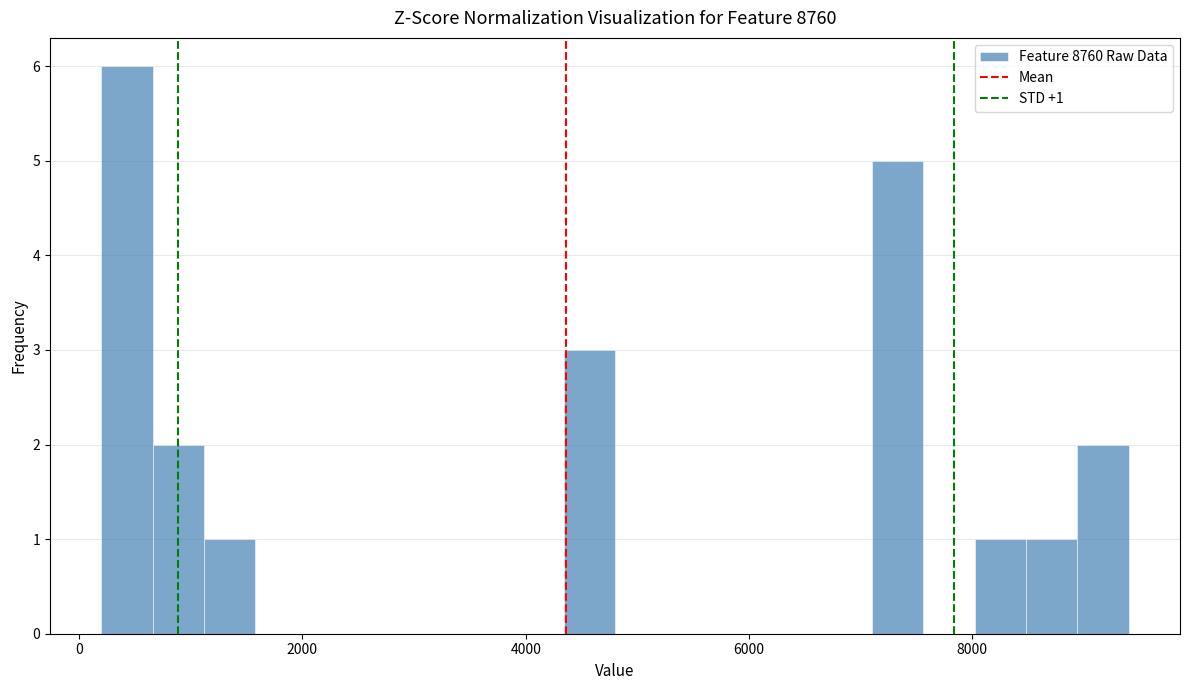

Around what value on the x-axis is the tallest bar? Give the approximate position of its centre, as read against the axis.

400